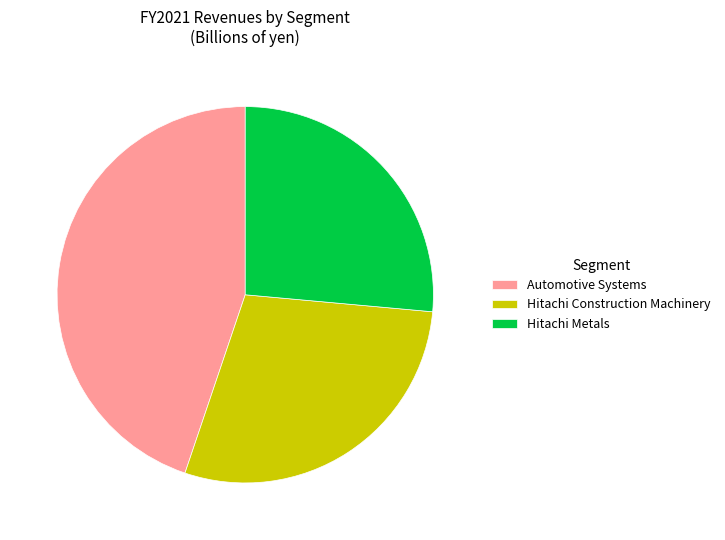

Is there a majority slice in this chart?

No